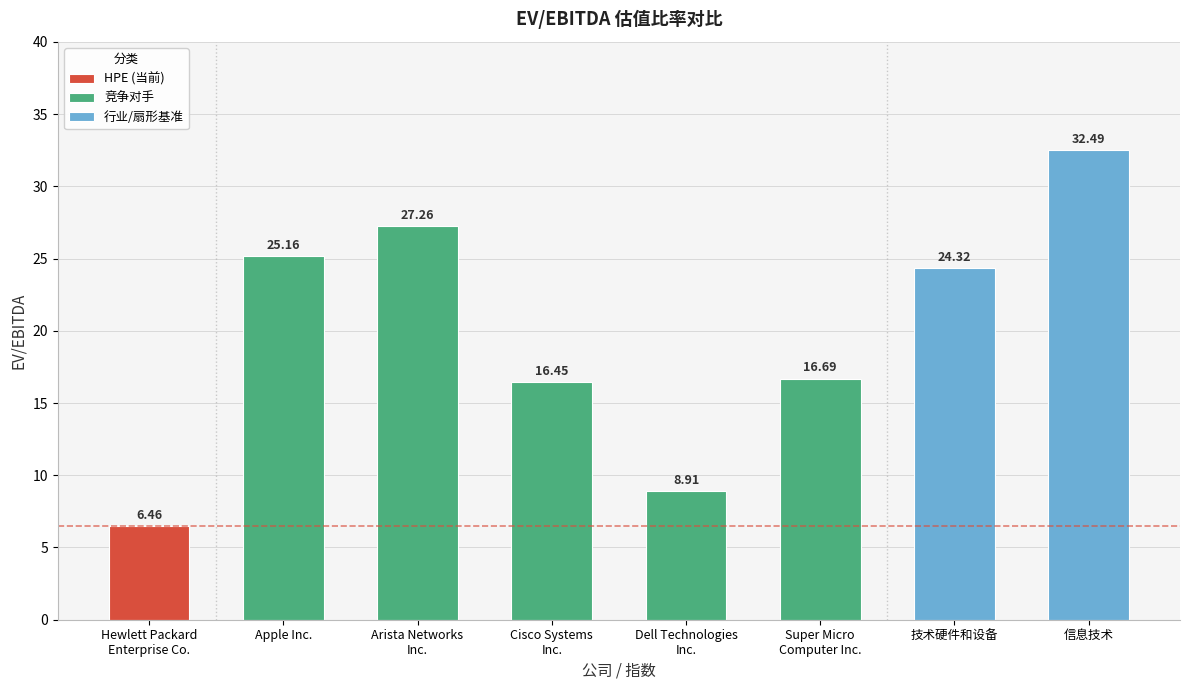

How many categories are shown in the chart?

8